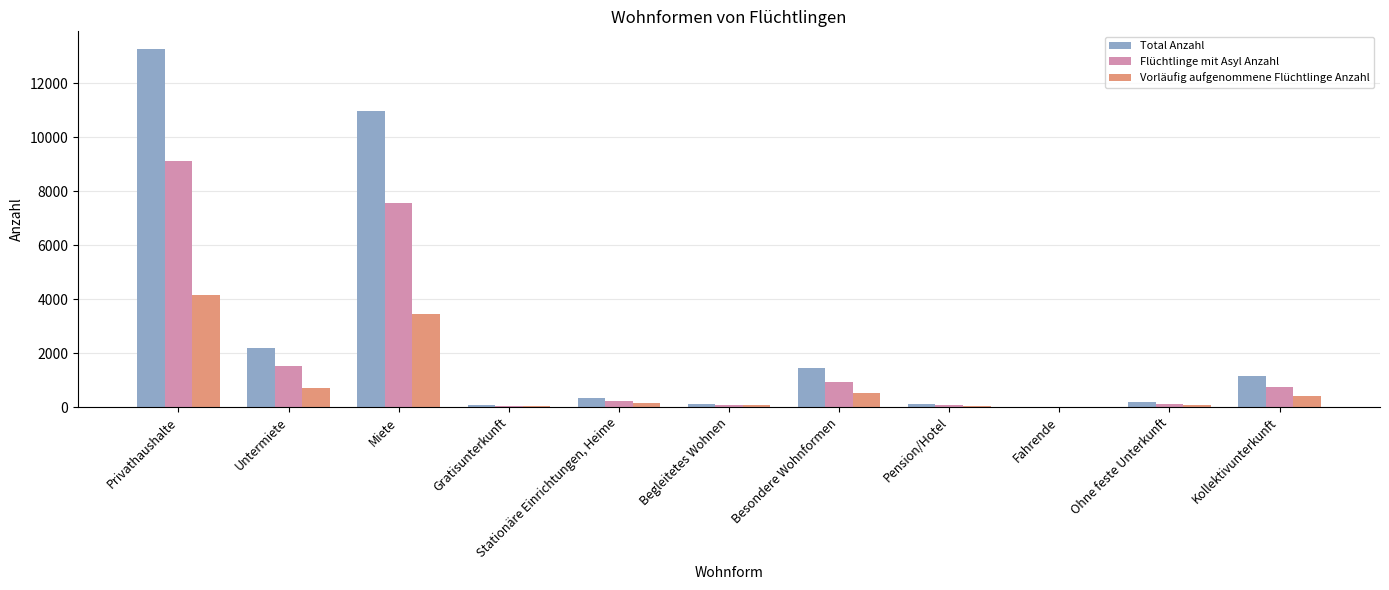

Where does the Vorläufig aufgenommene Flüchtlinge Anzahl series first go above 135?

Privathaushalte